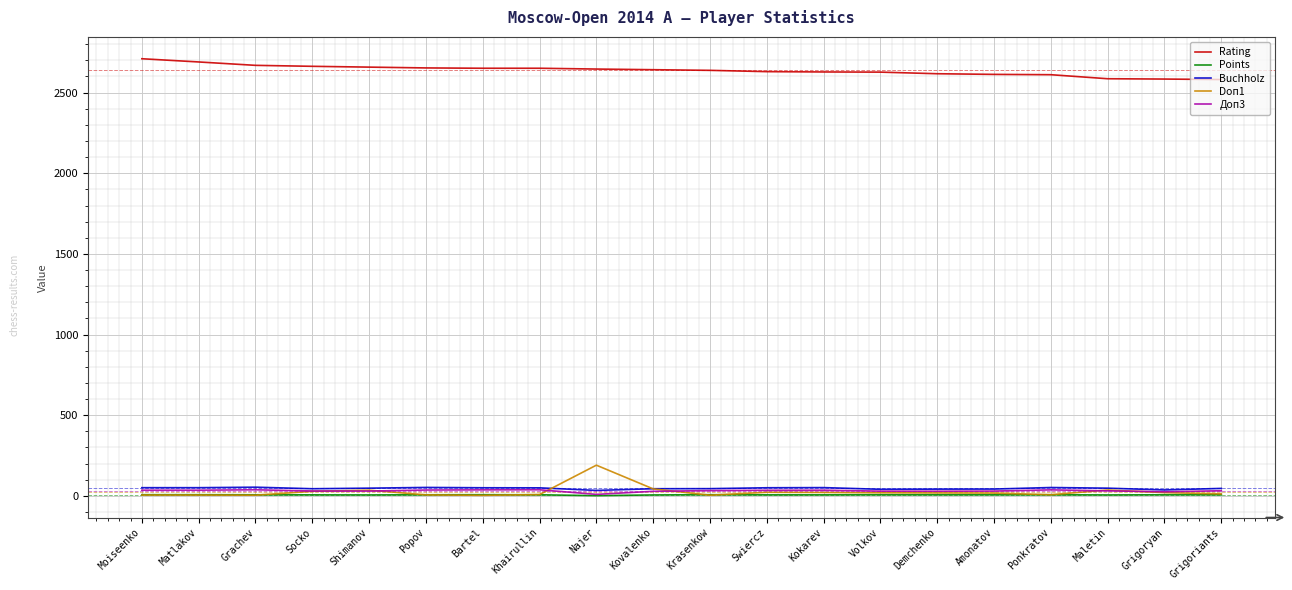

Which series has the largest total across all categories?

Rating